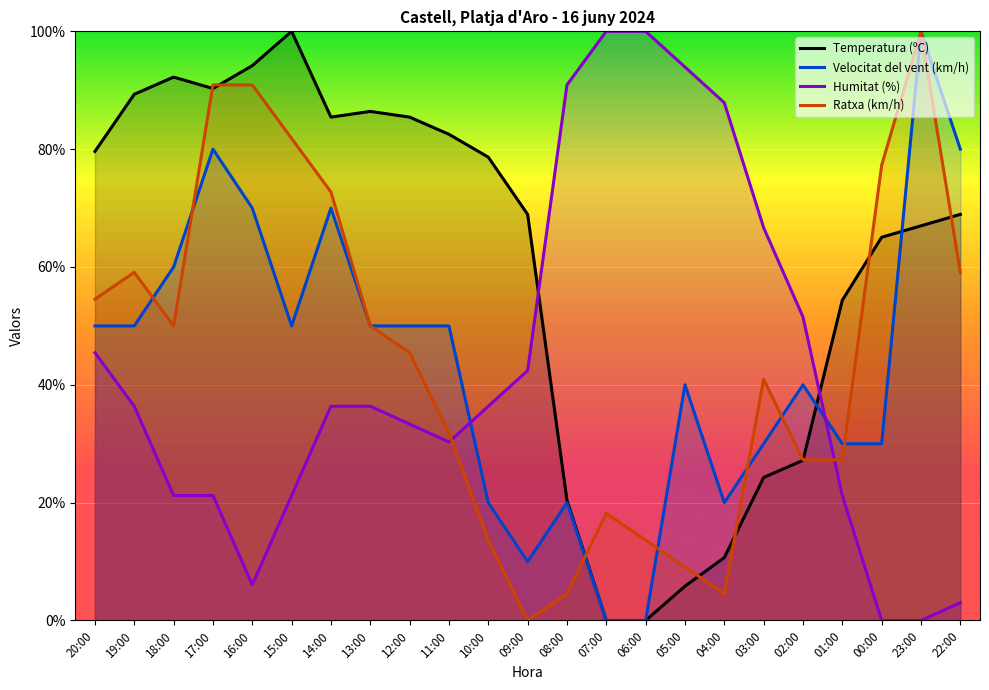

Reading right to left, list all the values displayed in this chart.

Temperatura (ºC): 22:00=68.9	23:00=67.0	00:00=65.0	01:00=54.4	02:00=27.2	03:00=24.3	04:00=10.7	05:00=5.8	06:00=0.0	07:00=0.0	08:00=20.4	09:00=68.9	10:00=78.6	11:00=82.5	12:00=85.4	13:00=86.4	14:00=85.4	15:00=100.0	16:00=94.2	17:00=90.3	18:00=92.2	19:00=89.3	20:00=79.6
Velocitat del vent (km/h): 22:00=80.0	23:00=100.0	00:00=30.0	01:00=30.0	02:00=40.0	03:00=30.0	04:00=20.0	05:00=40.0	06:00=0.0	07:00=0.0	08:00=20.0	09:00=10.0	10:00=20.0	11:00=50.0	12:00=50.0	13:00=50.0	14:00=70.0	15:00=50.0	16:00=70.0	17:00=80.0	18:00=60.0	19:00=50.0	20:00=50.0
Humitat (%): 22:00=3.0	23:00=0.0	00:00=0.0	01:00=21.2	02:00=51.5	03:00=66.7	04:00=87.9	05:00=93.9	06:00=100.0	07:00=100.0	08:00=90.9	09:00=42.4	10:00=36.4	11:00=30.3	12:00=33.3	13:00=36.4	14:00=36.4	15:00=21.2	16:00=6.1	17:00=21.2	18:00=21.2	19:00=36.4	20:00=45.5
Ratxa (km/h): 22:00=59.1	23:00=100.0	00:00=77.3	01:00=27.3	02:00=27.3	03:00=40.9	04:00=4.5	05:00=9.1	06:00=13.6	07:00=18.2	08:00=4.5	09:00=0.0	10:00=13.6	11:00=31.8	12:00=45.5	13:00=50.0	14:00=72.7	15:00=81.8	16:00=90.9	17:00=90.9	18:00=50.0	19:00=59.1	20:00=54.5